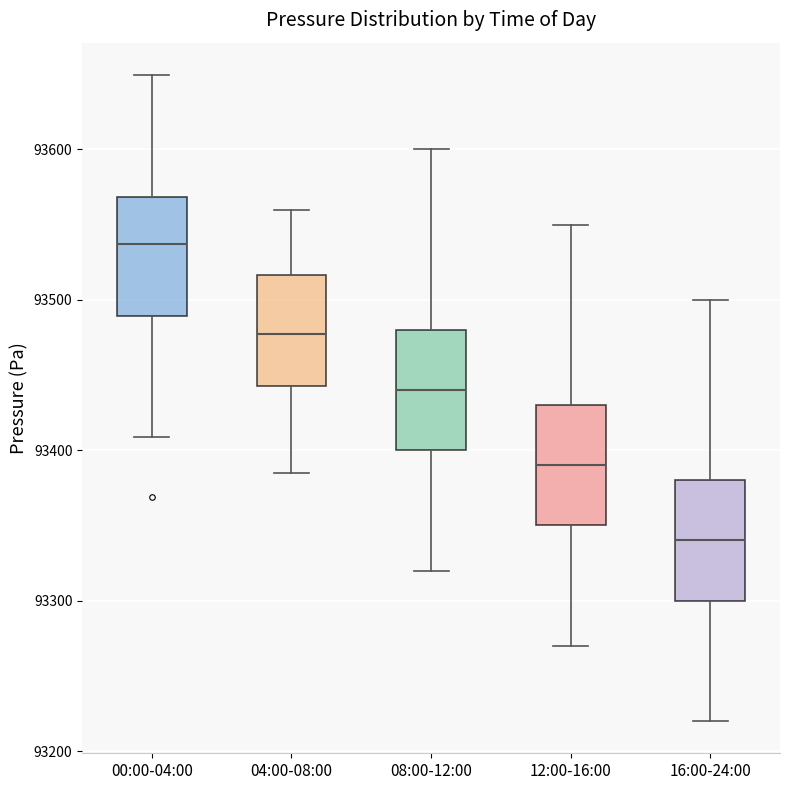

Where is the lower edge of the box for 12:00-16:00 on the y-axis? The values are not printed on the chart, so give them approximately, as read against the axis.

93350